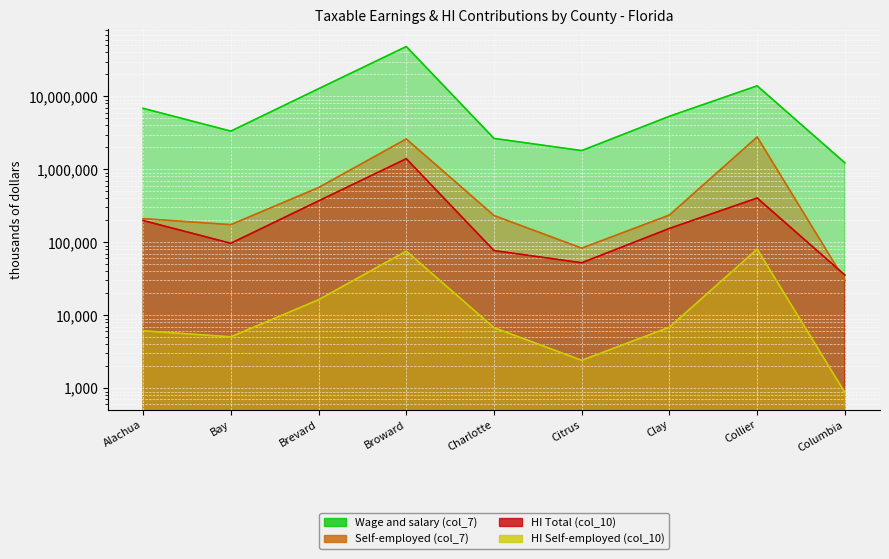

Rank the series at Columbia from highest to lowest value.

Wage and salary (col_7), HI Total (col_10), Self-employed (col_7), HI Self-employed (col_10)